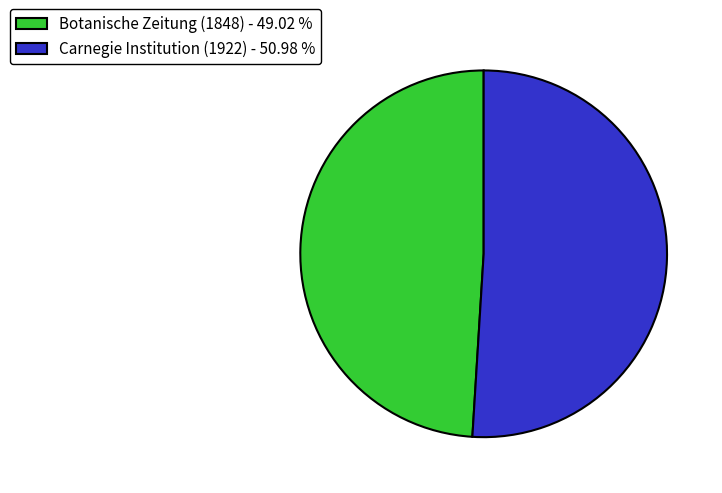

Between Carnegie Institution (1922) - 50.98 % and Botanische Zeitung (1848) - 49.02 %, which is larger?

Carnegie Institution (1922) - 50.98 %